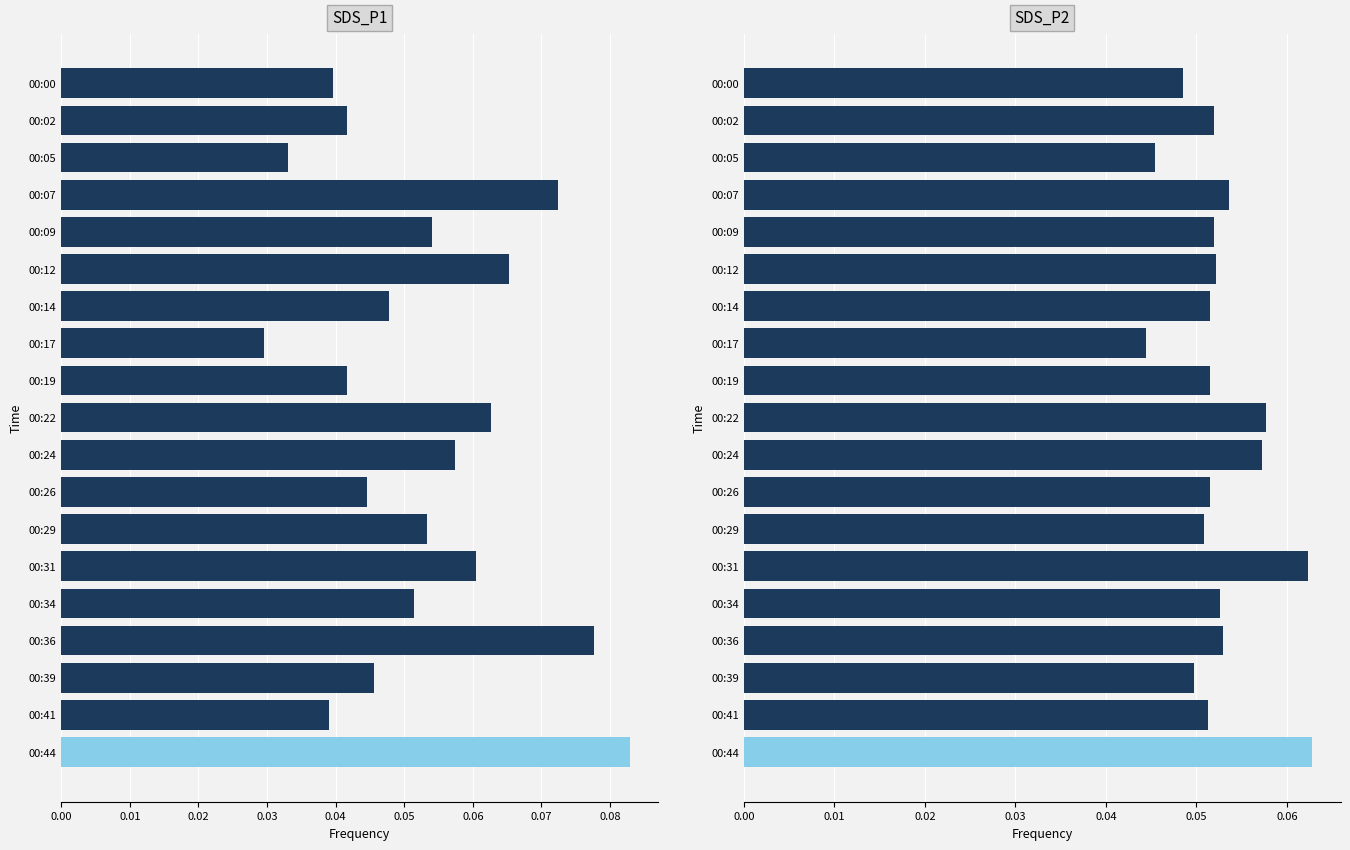

What is the sum of all SDS_P2 values?

1.0